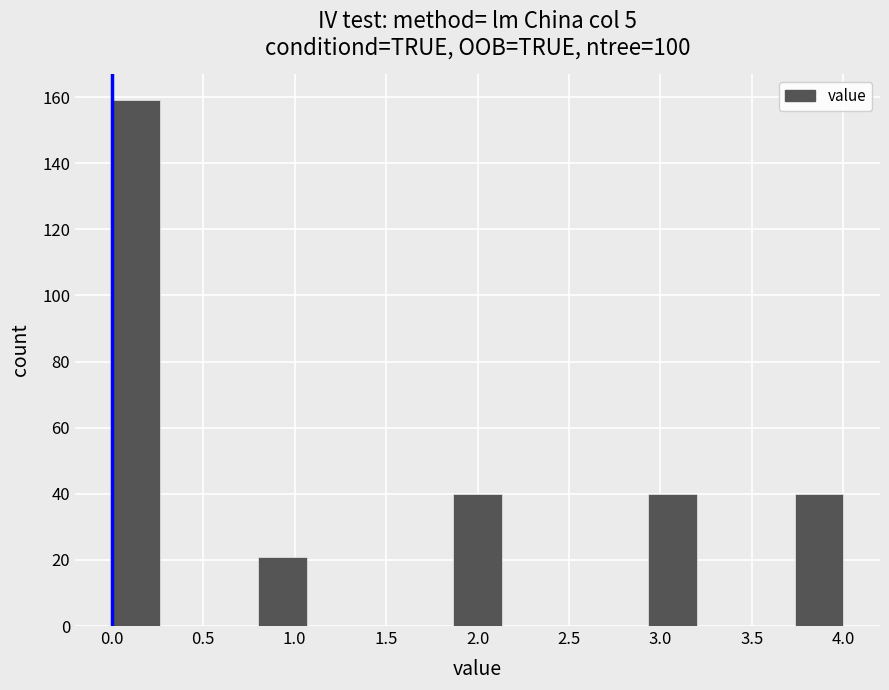

Which range on the x-axis has the tallest bar?

0.00 to 0.25